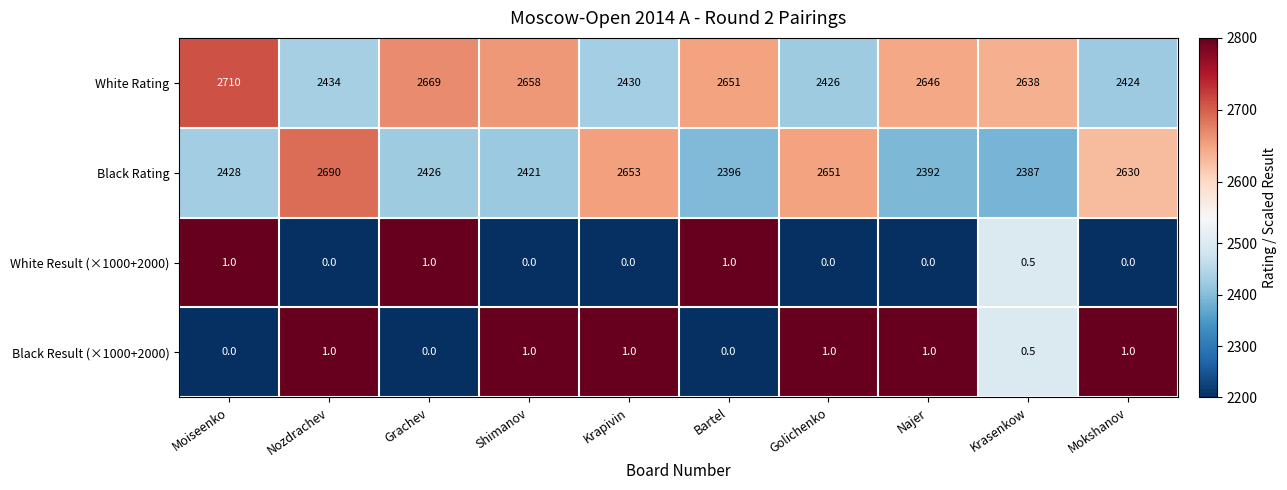

Count the number of categories in the chart.

10